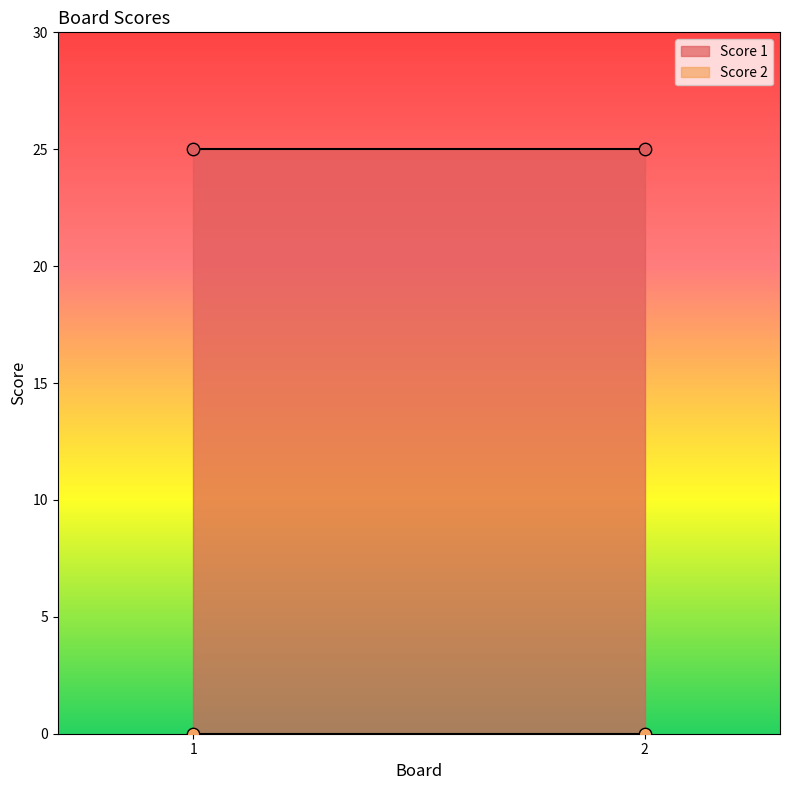

Is the value of Score 2 at 2 greater than the value of Score 1 at 2?

No